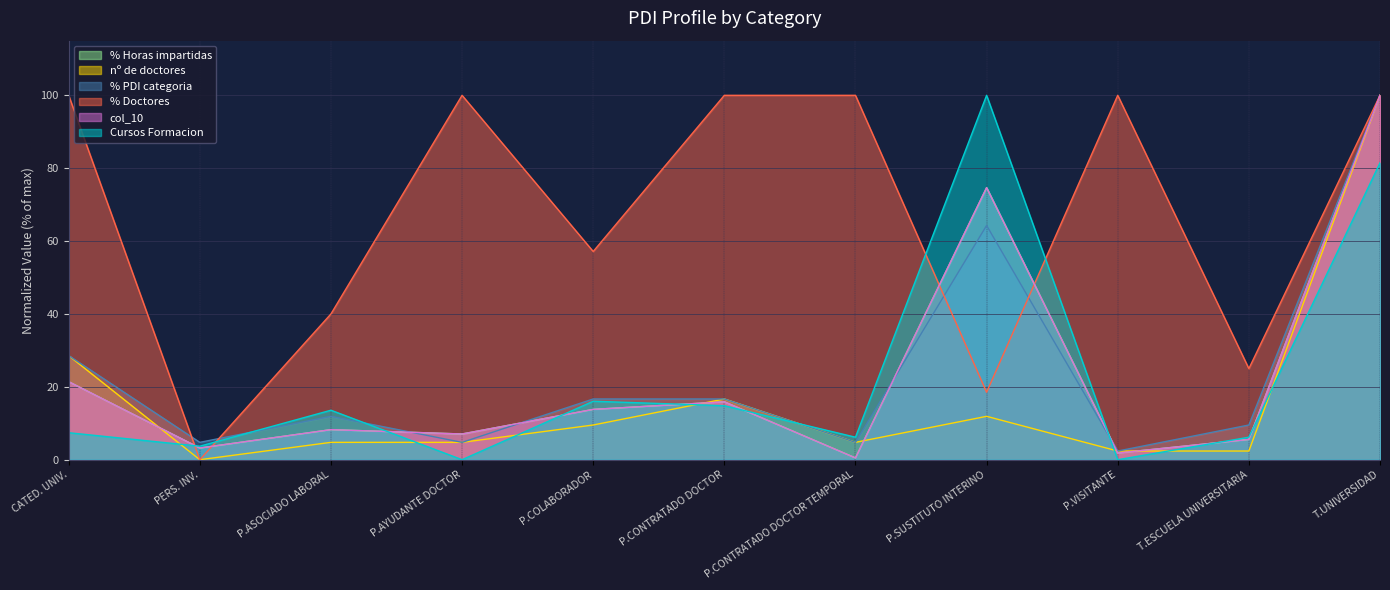

What is the label of the 3rd point from the left?

P.ASOCIADO LABORAL